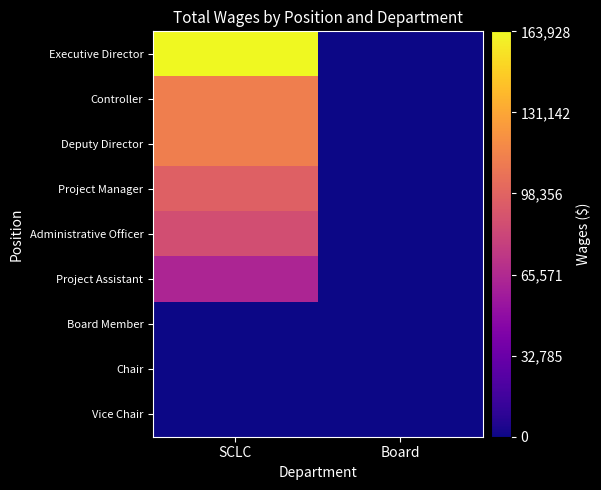

Reading left to right, what are all the values shown in this chart?

Executive Director: SCLC=163928	Board=0
Controller: SCLC=112516	Board=0
Deputy Director: SCLC=112516	Board=0
Project Manager: SCLC=96607	Board=0
Administrative Officer: SCLC=86049	Board=0
Project Assistant: SCLC=62837	Board=0
Board Member: SCLC=0	Board=0
Chair: SCLC=0	Board=0
Vice Chair: SCLC=0	Board=0